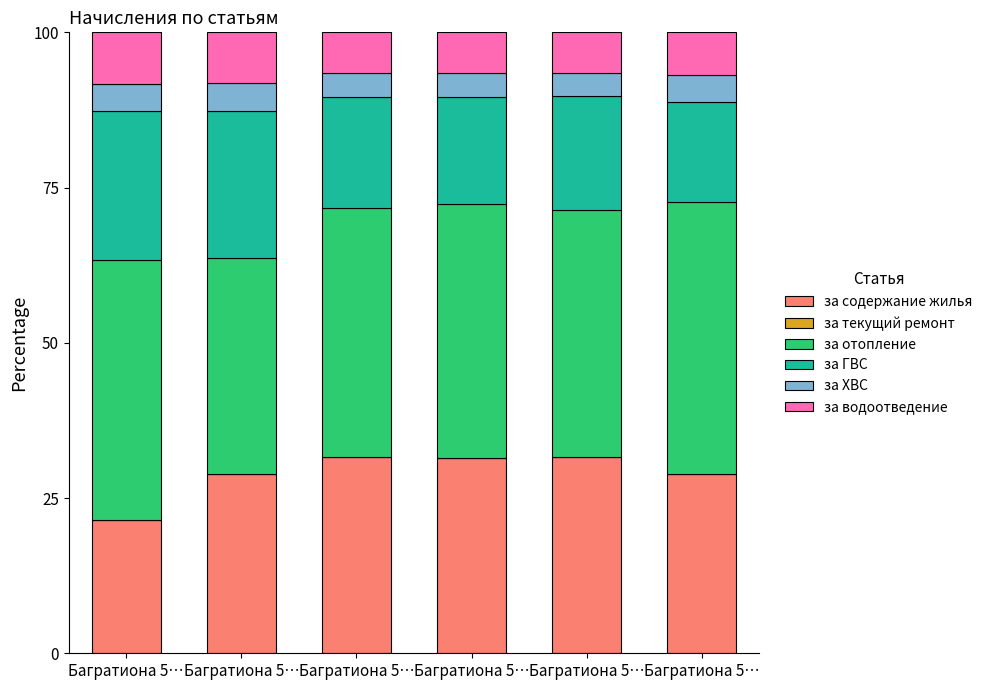

What is the average value of the за водоотведение series?

7.2